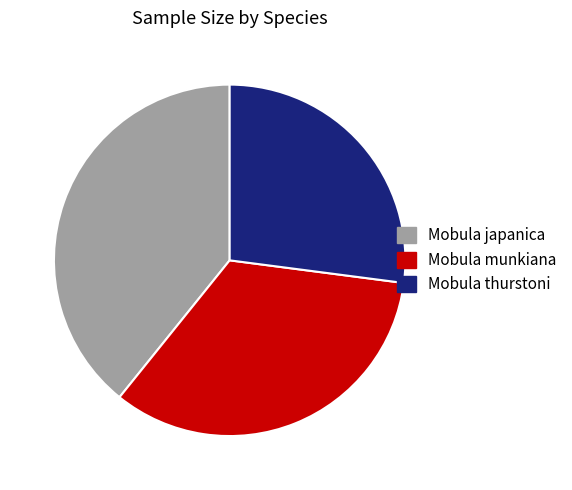

Is there any slice that represents more than half of the pie?

No